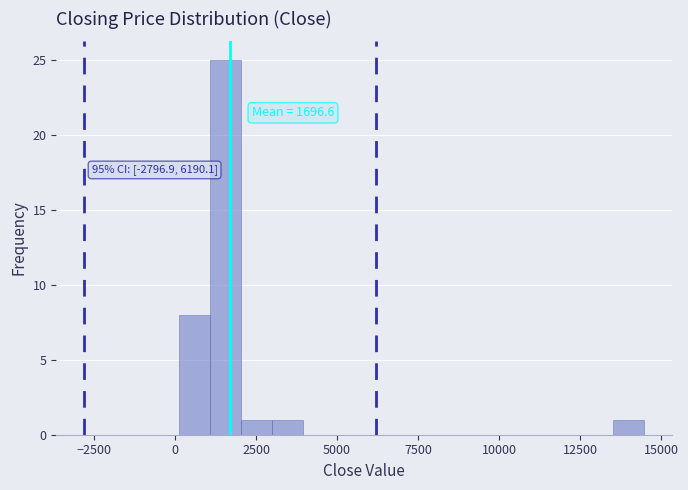

Read against the x-axis, roughly where is the centre of the tallest bar?

1500